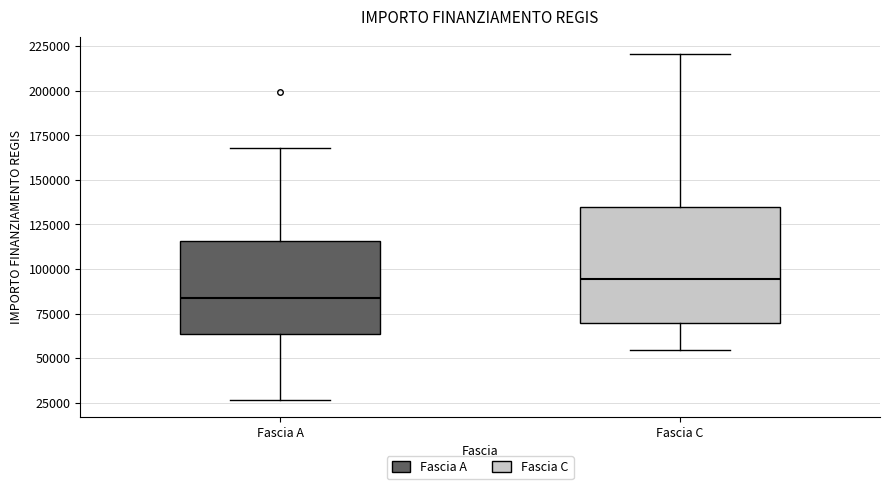

Where does the lower whisker of the box for Fascia A end on the y-axis? The values are not printed on the chart, so give them approximately, as read against the axis.

25000